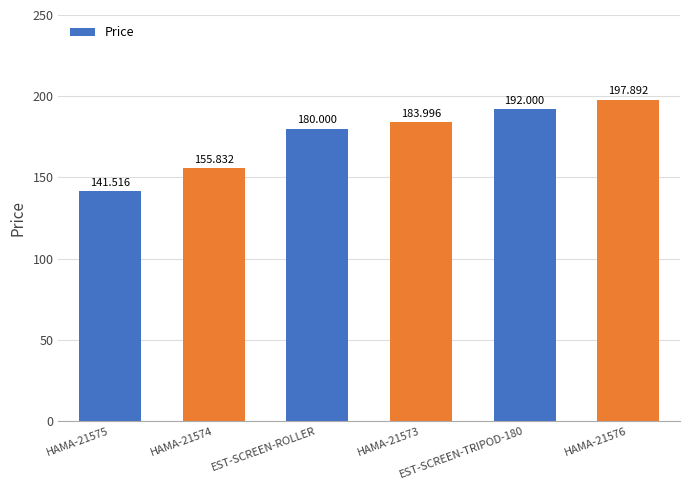

Does the chart contain any negative values?

No